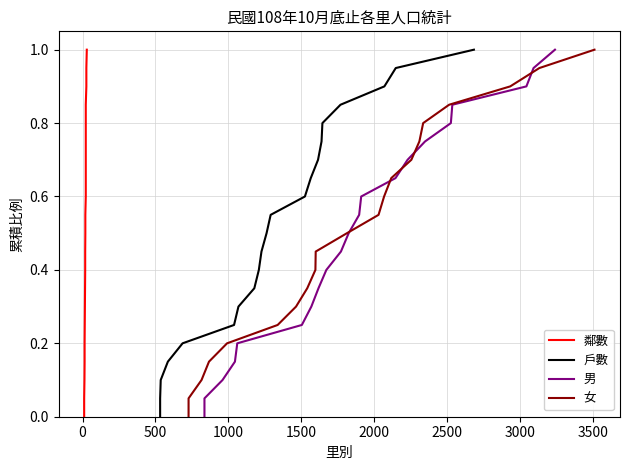

Rank the series by their maximum value, from lowest to highest.

鄰數, 戶數, 男, 女